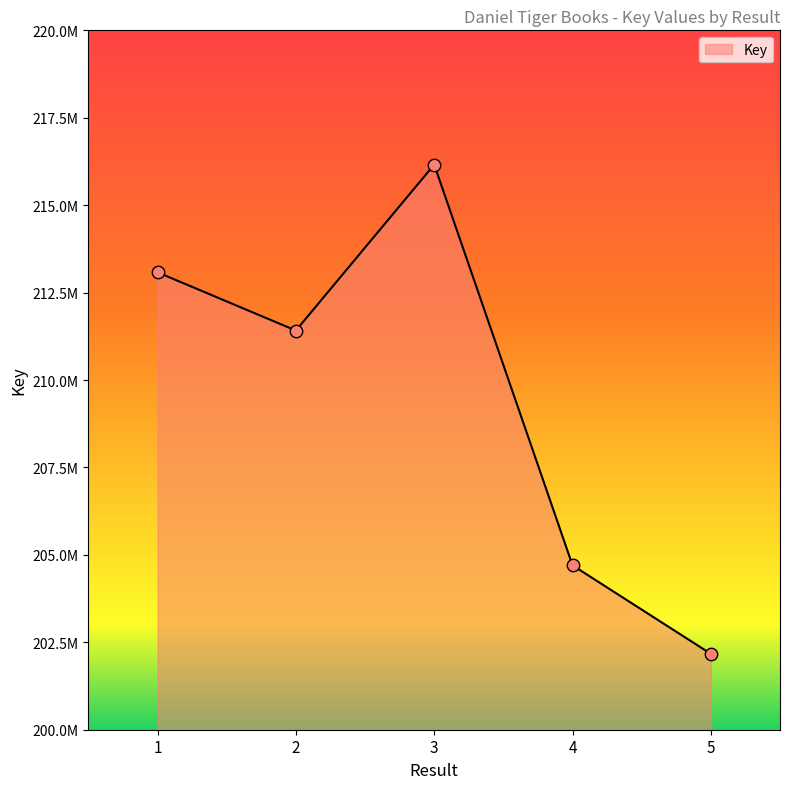

What is the change in value from 2 to 3?

+4745906